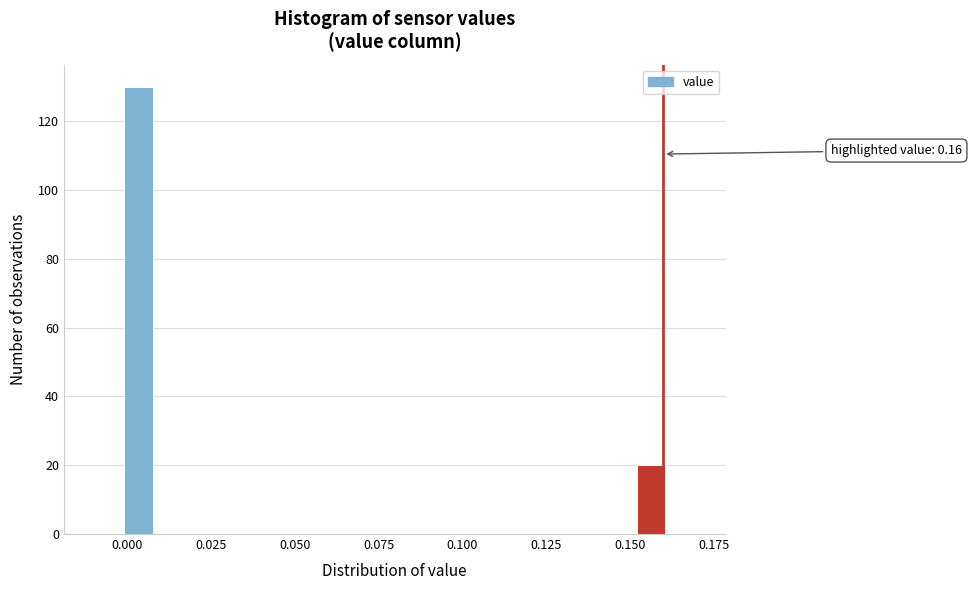

Around what value on the x-axis is the tallest bar? Give the approximate position of its centre, as read against the axis.

0.005